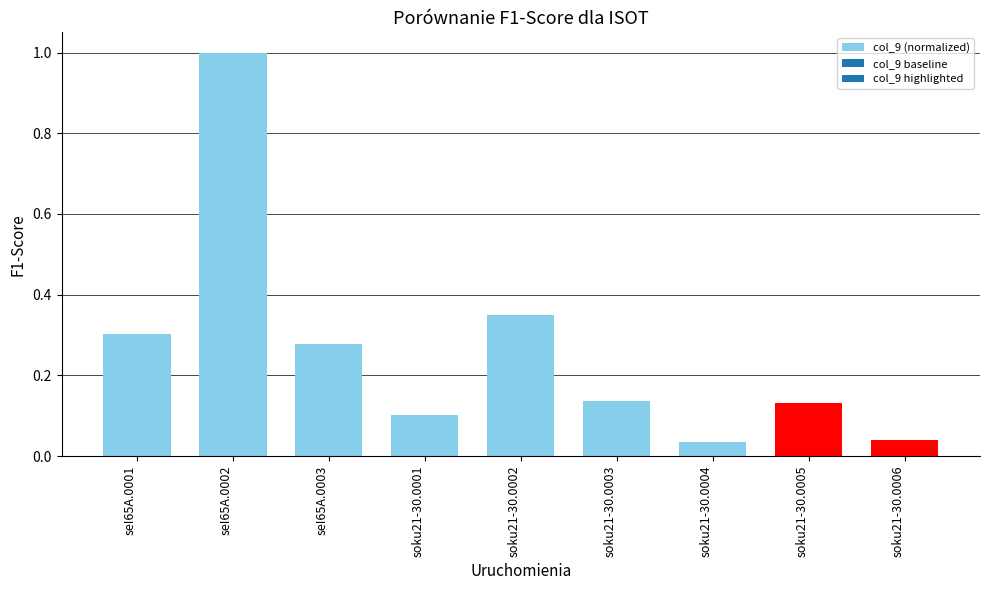

What is the change in value from soku21-30.0001 to soku21-30.0006?

-0.1